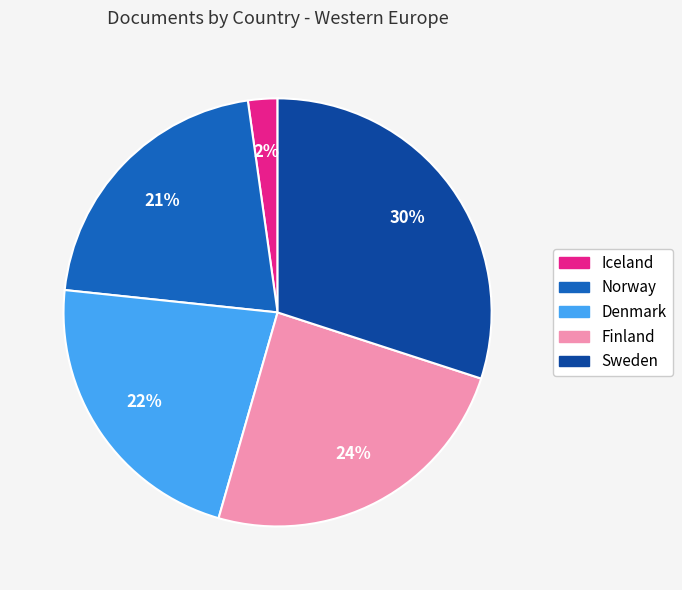

Is it true that Norway is 21% of the pie?

True